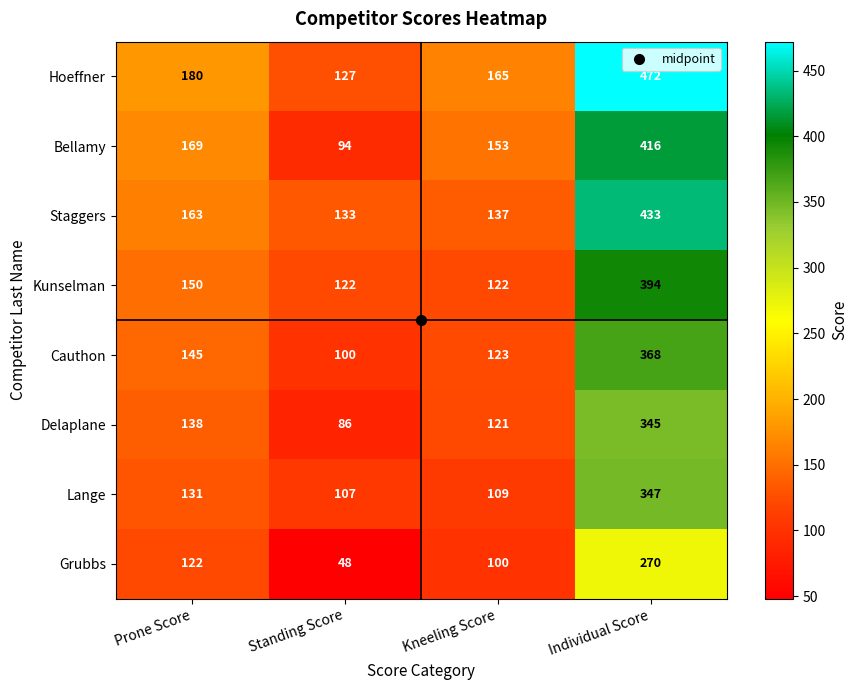

The value of Lange at Prone Score is 131. True or false?

True